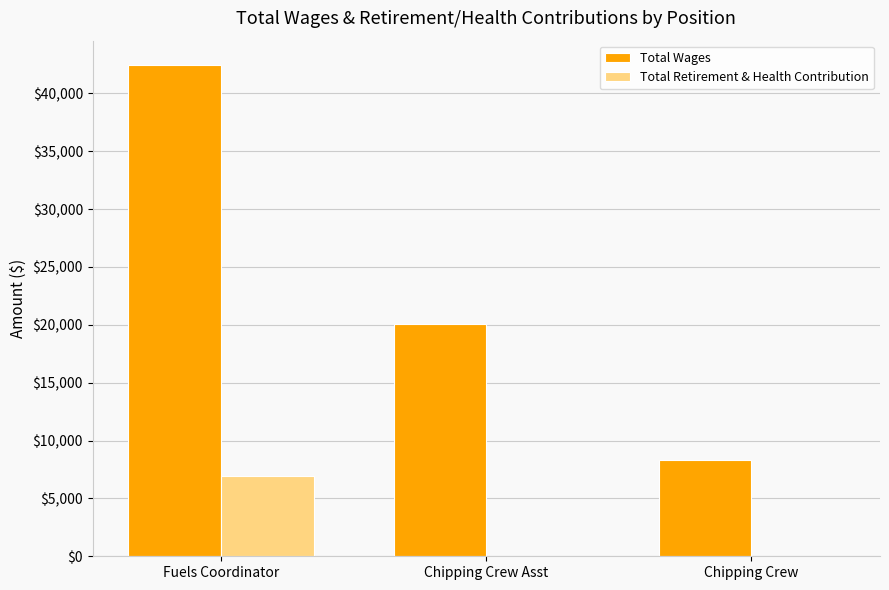

Where is Total Wages nearest to the value 25366?

Chipping Crew Asst